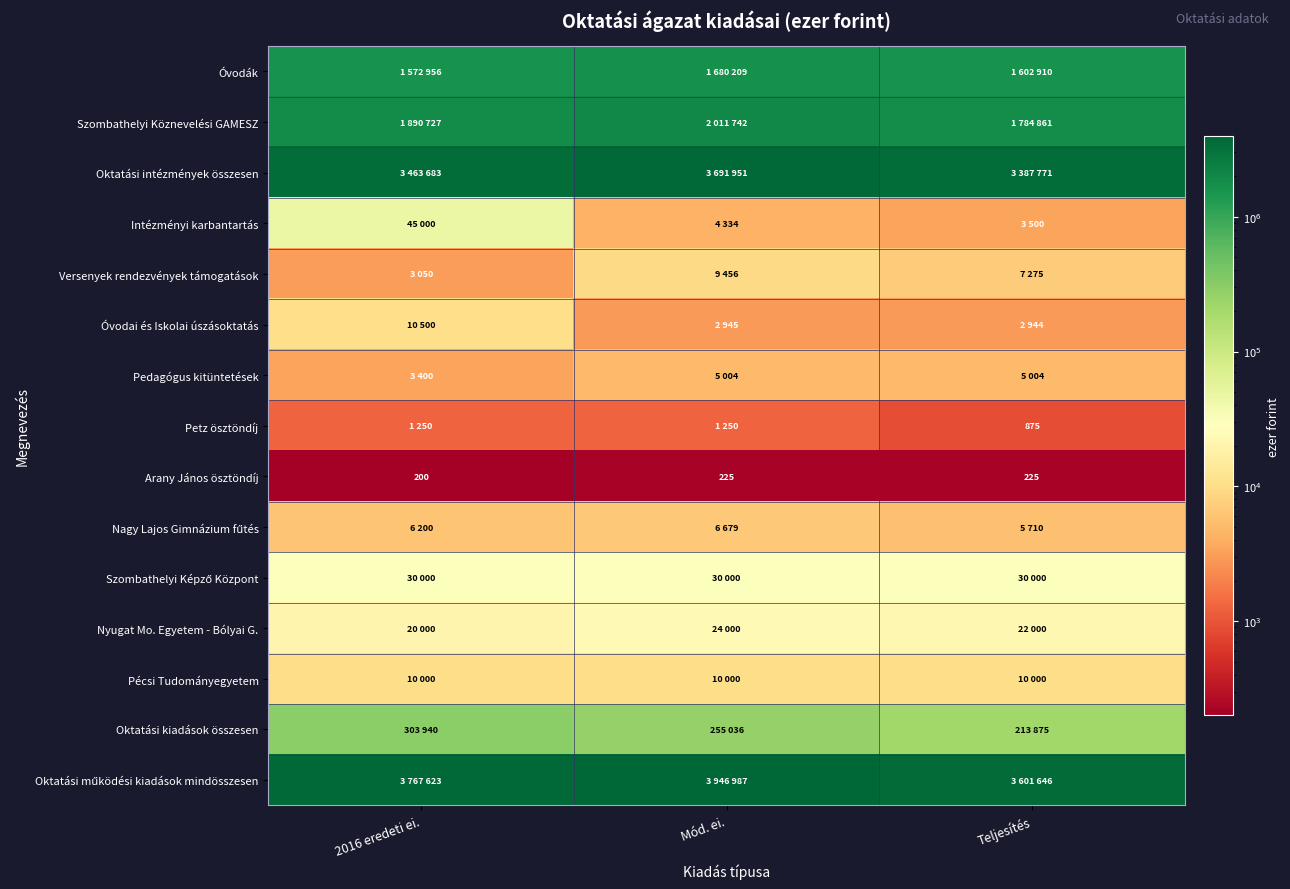

At how many categories does at least one series exceed 3010911?

3